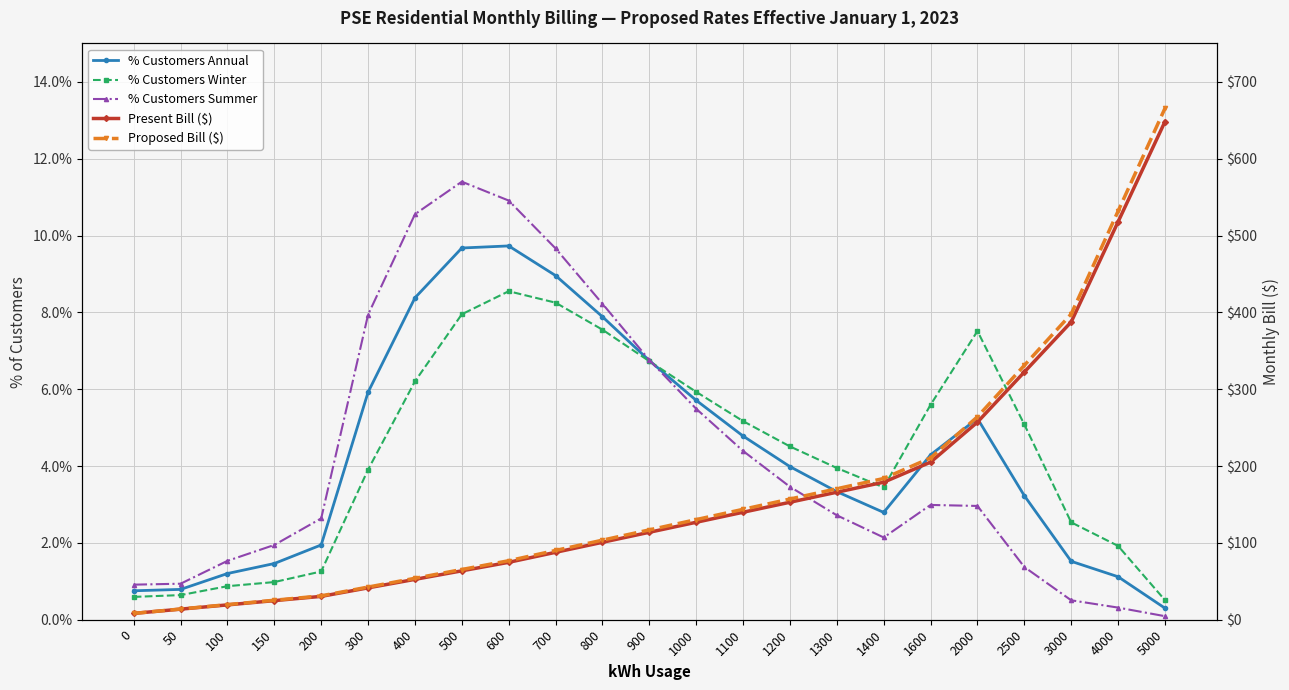

The value of Present Bill ($) at 2500 is 322.3. True or false?

True